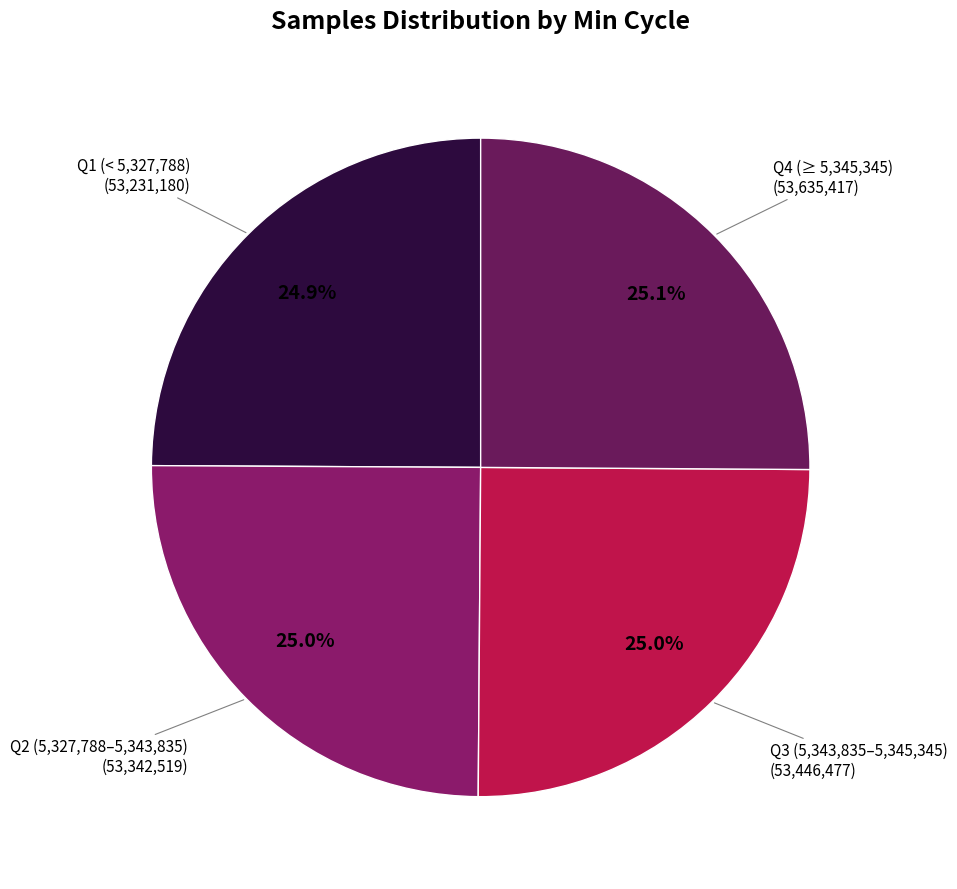

How many segments does this pie chart have?

4